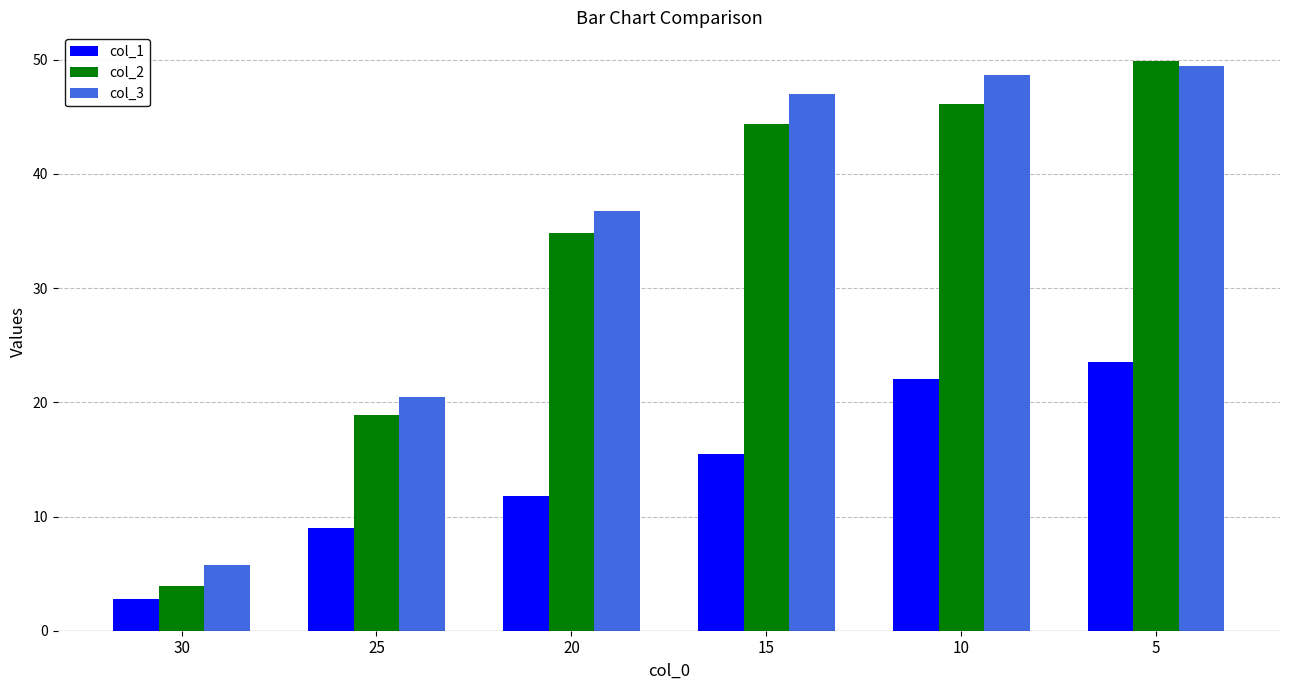

What is the sum of all col_1 values?

84.6